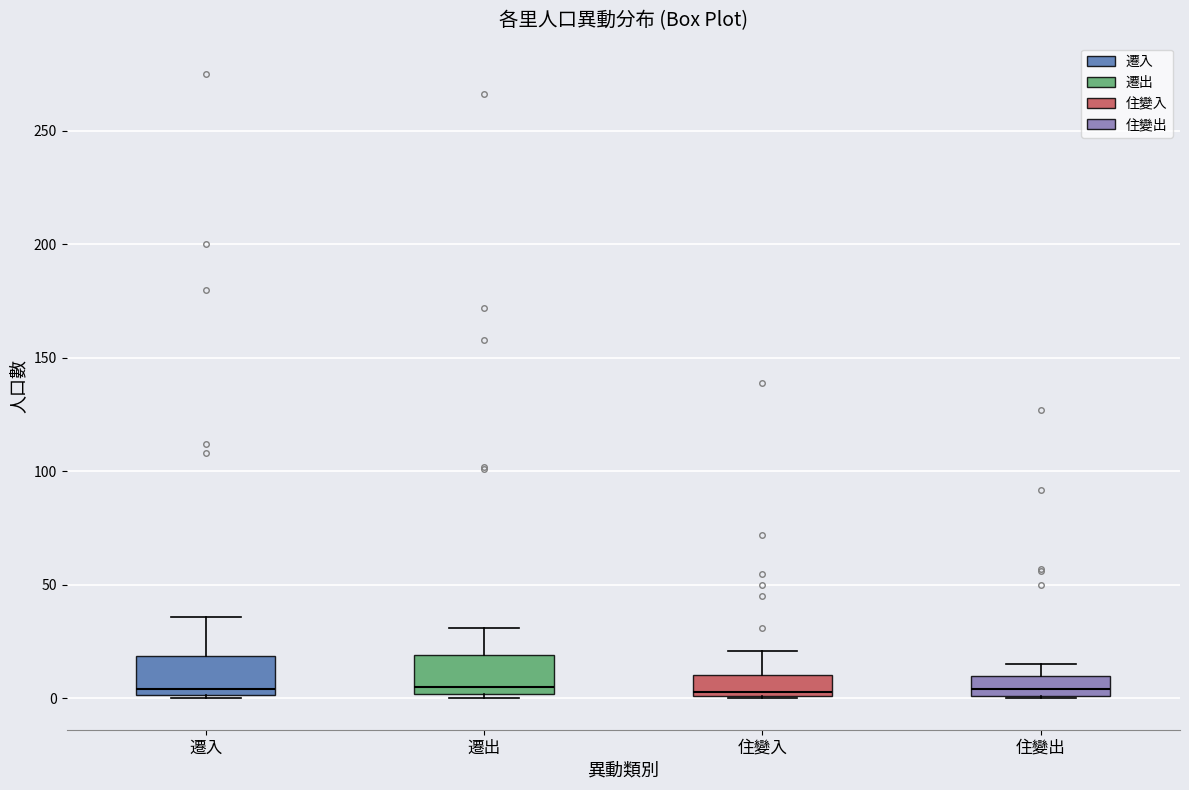

Reading left to right, read every box against the y-axis: the position of its median line, the range the box covers, and the ends of its whiskers. The values are not printed on the chart, so give them approximately, as read against the axis.

遷入: median 5, box 0 to 20, whiskers 0 to 35
遷出: median 5, box 0 to 20, whiskers 0 (just below the box's lower edge) to 30
住變入: median 5, box 0 to 10, whiskers 0 to 20
住變出: median 5, box 0 to 10, whiskers 0 to 15